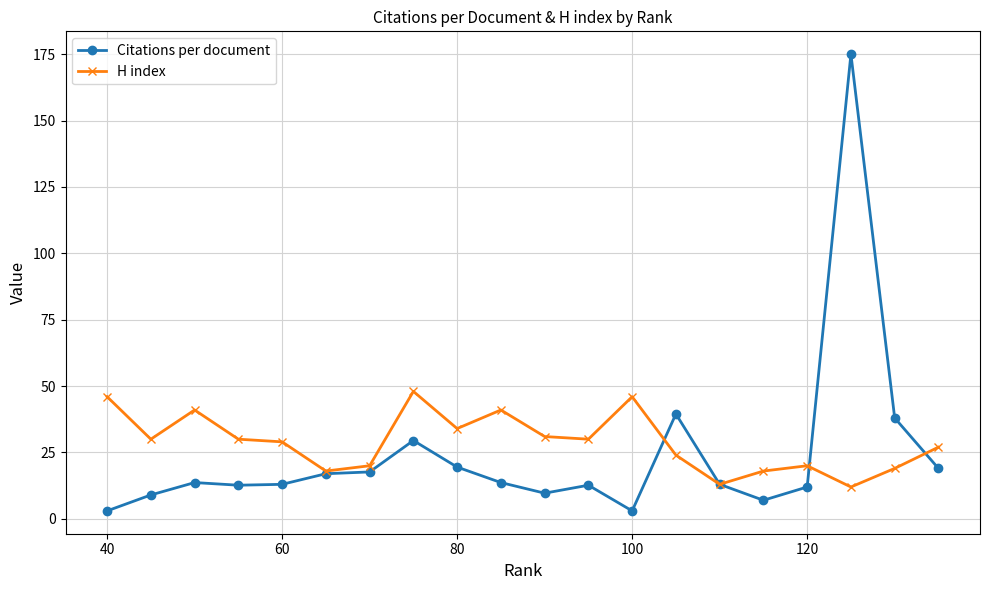

True or false: H index has a value of 29.0 at 60.

True